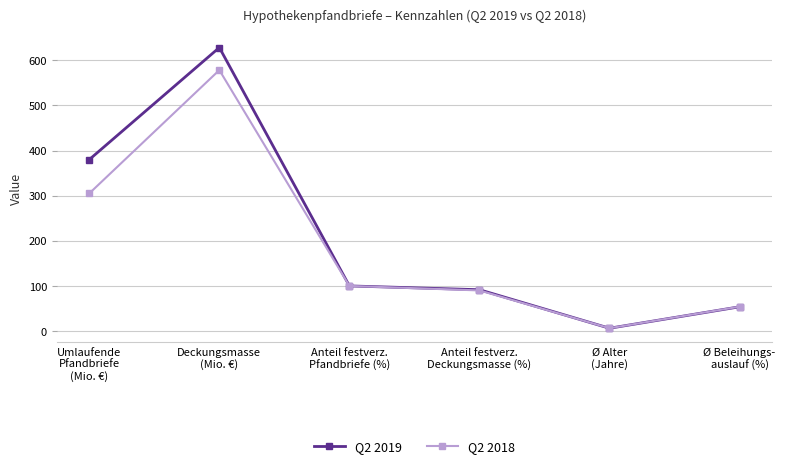

What position from the right is Anteil festverz.
Pfandbriefe (%)?

4